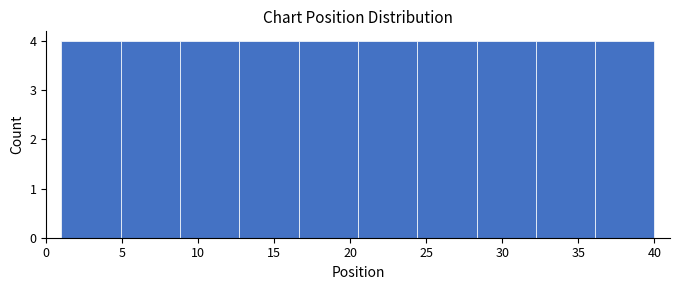

Reading left to right, list every bar in this chart as the range it spans on the x-axis followed by its height. Neither the bar edges nor the heights are printed on the chart, so give them approximately, as read against the axes.

1.0 to 4.9: 4
4.9 to 8.8: 4
8.8 to 12.7: 4
12.7 to 16.6: 4
16.6 to 20.5: 4
20.5 to 24.4: 4
24.4 to 28.3: 4
28.3 to 32.2: 4
32.2 to 36.1: 4
36.1 to 40.0: 4